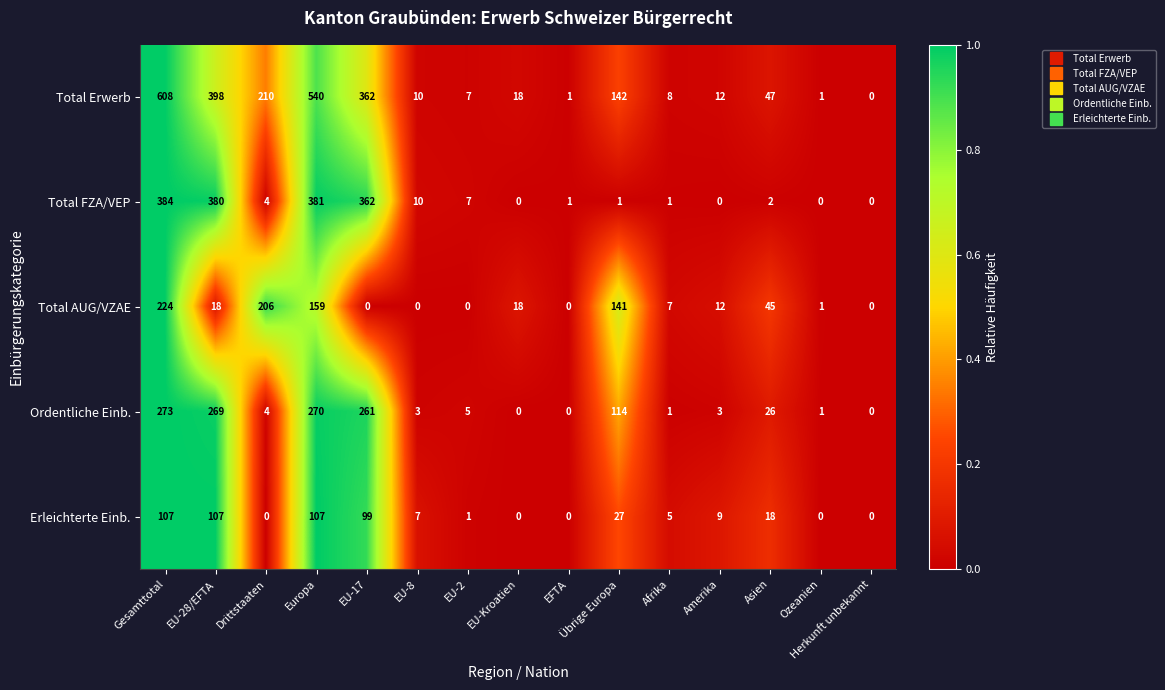

Which series has the largest total across all categories?

Total Erwerb